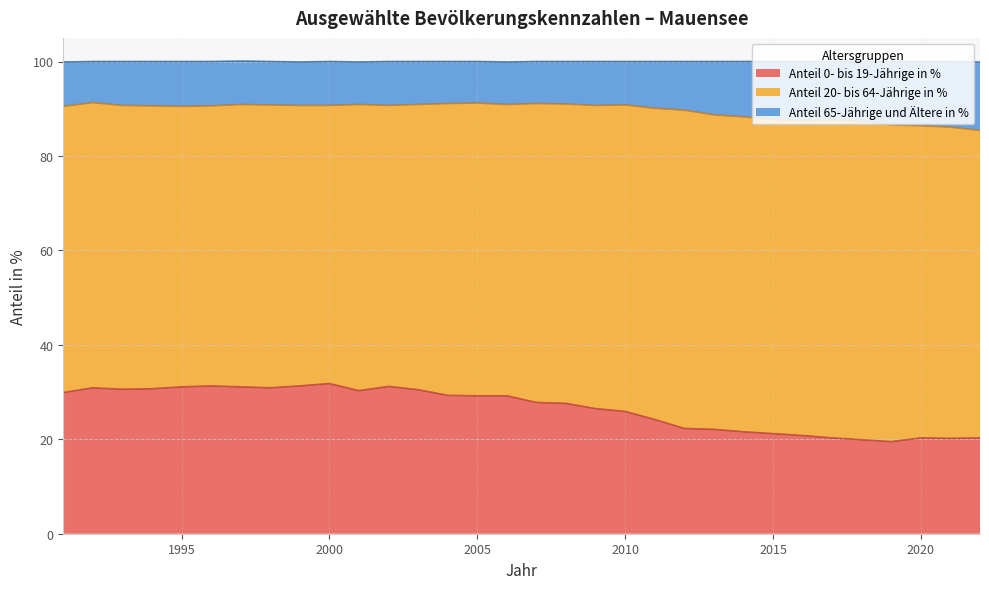

Which series has the largest range (max minus min)?

Anteil 0- bis 19-Jährige in %